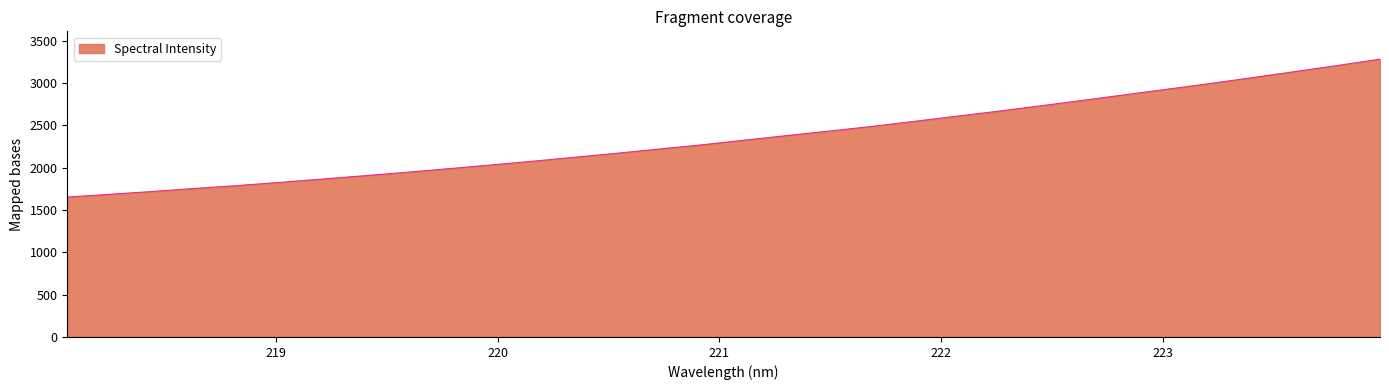

What is the smallest value displayed?

1652.0